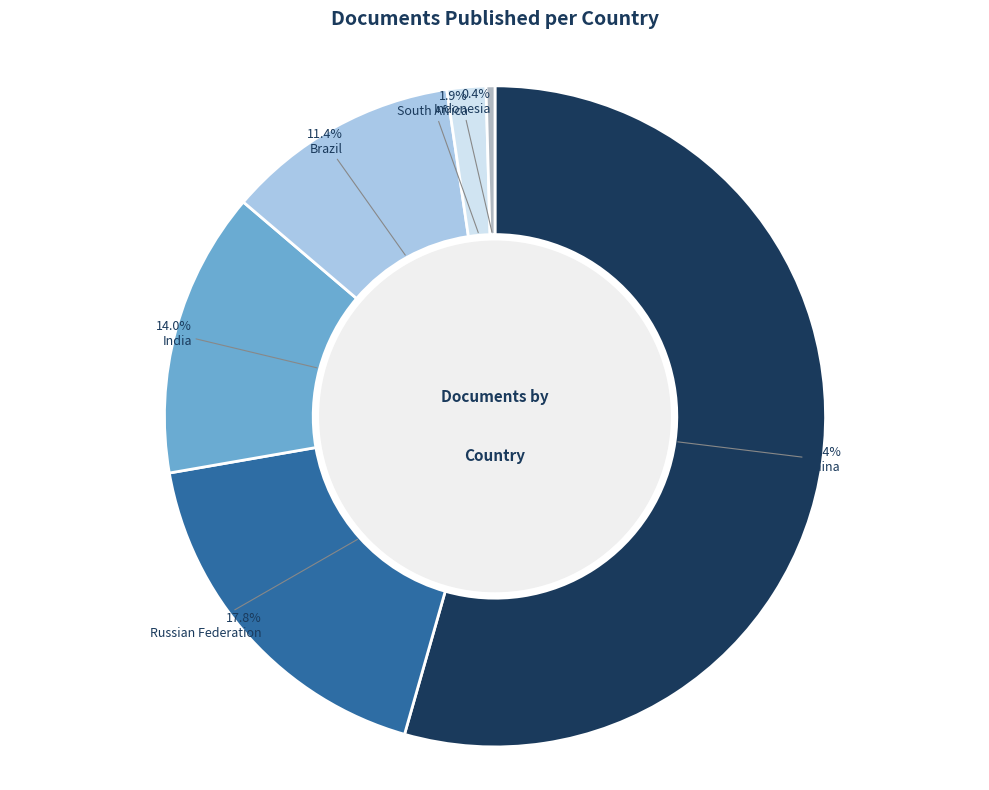

Is there a majority slice in this chart?

Yes